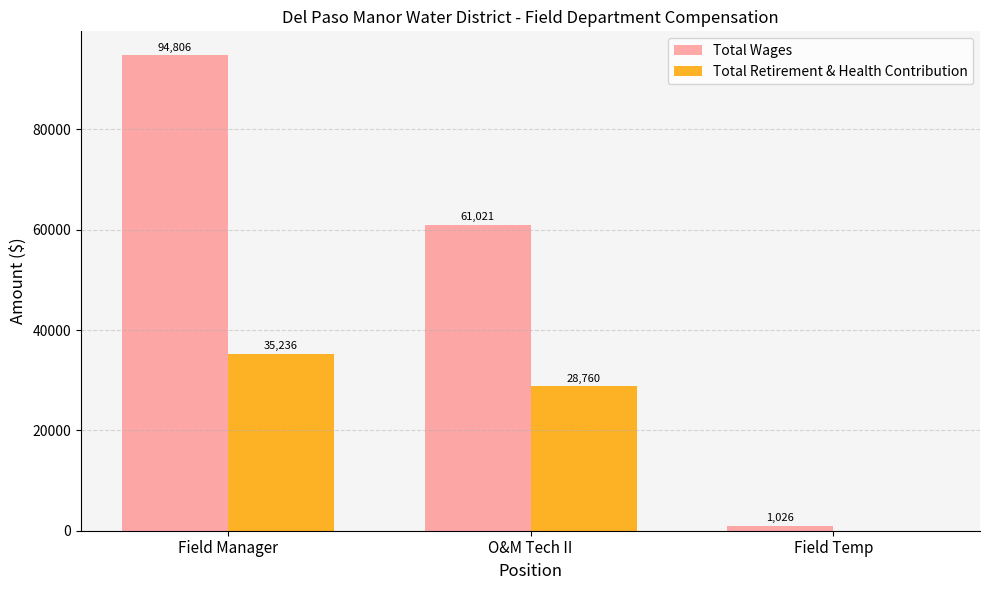

What is the average value of the Total Retirement & Health Contribution series?

21332